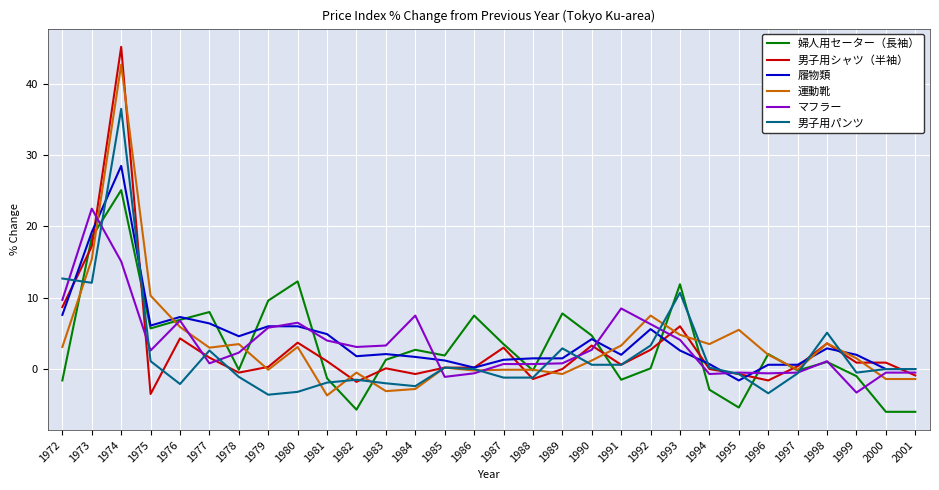

Is the value of マフラー at 1978 greater than the value of 男子用パンツ at 1979?

Yes